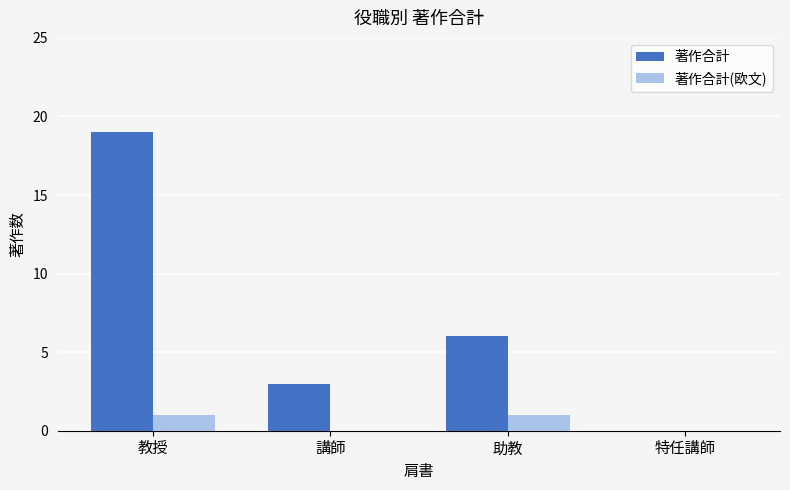

At which category is the sum across all series the highest?

教授